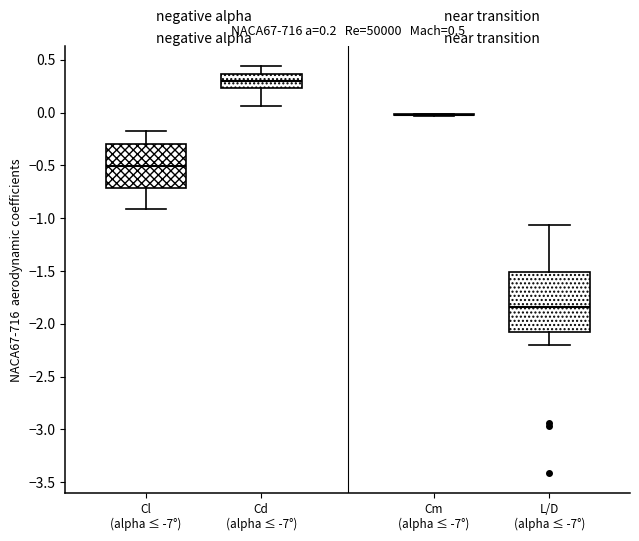

Which box is the tallest, from its lower edge to its upper edge?

L/D (alpha ≤ -7°)